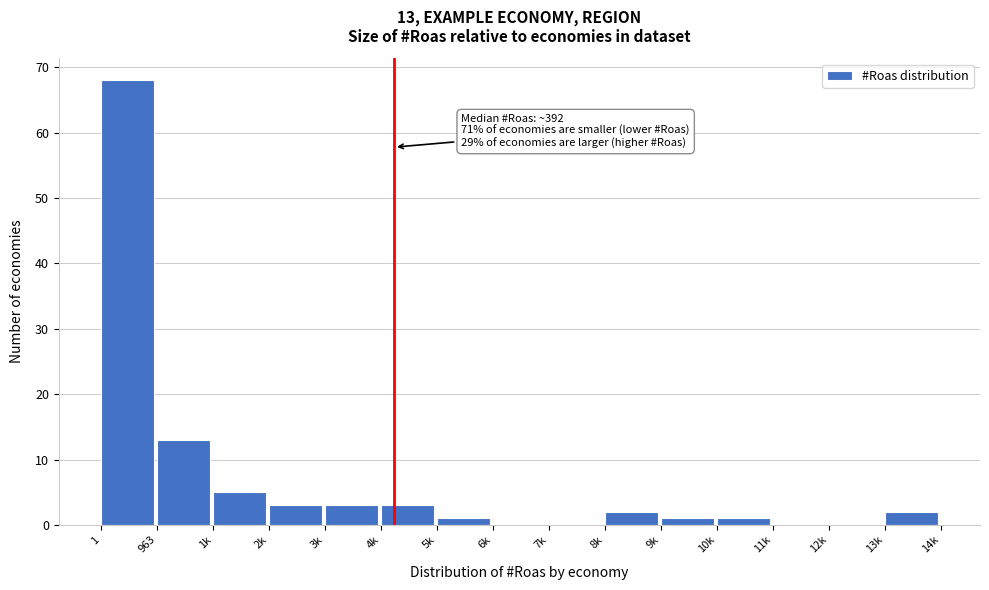

Reading left to right, extract all data points from this chart.

1=68	963=13	1k=5	2k=3	3k=3	4k=3	5k=1	6k=0	7k=0	8k=2	9k=1	10k=1	11k=0	12k=0	13k=2